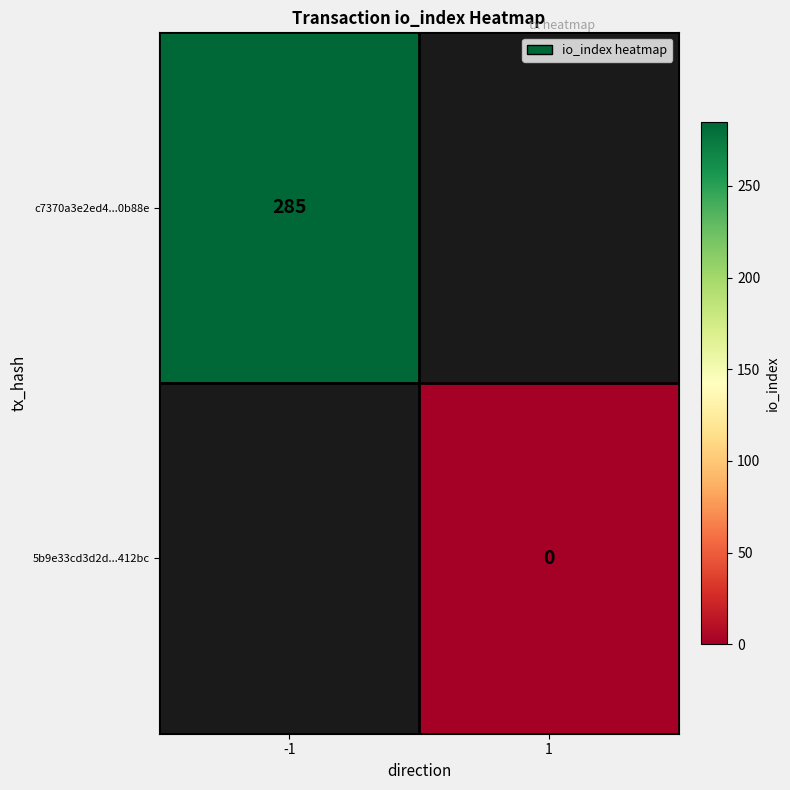

The 5b9e33cd3d2d...412bc series shows 0.0 at 1. True or false?

True